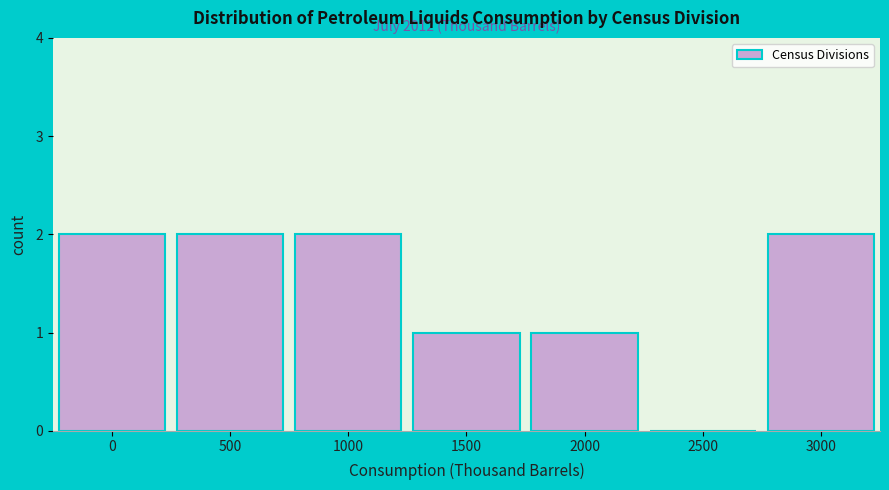

Reading left to right, transcribe all the data shown in this chart.

0=2	500=2	1000=2	1500=1	2000=1	2500=0	3000=2